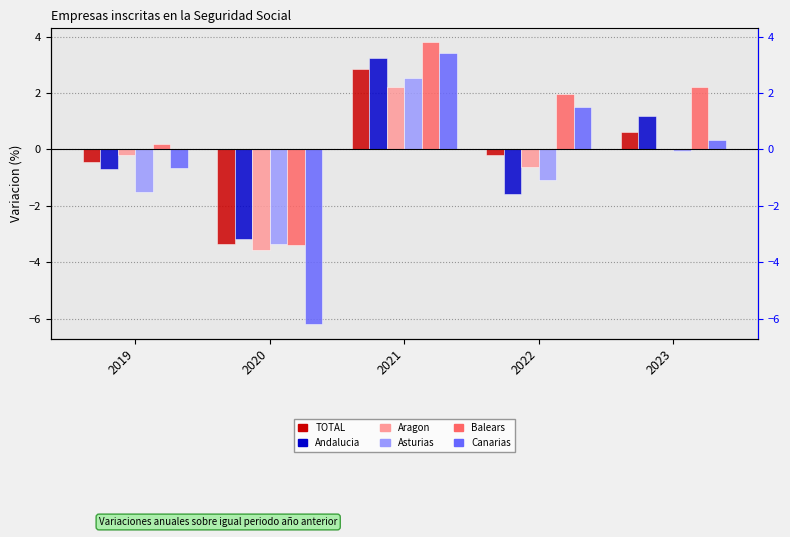

What is the minimum value shown in the chart?

-6.2